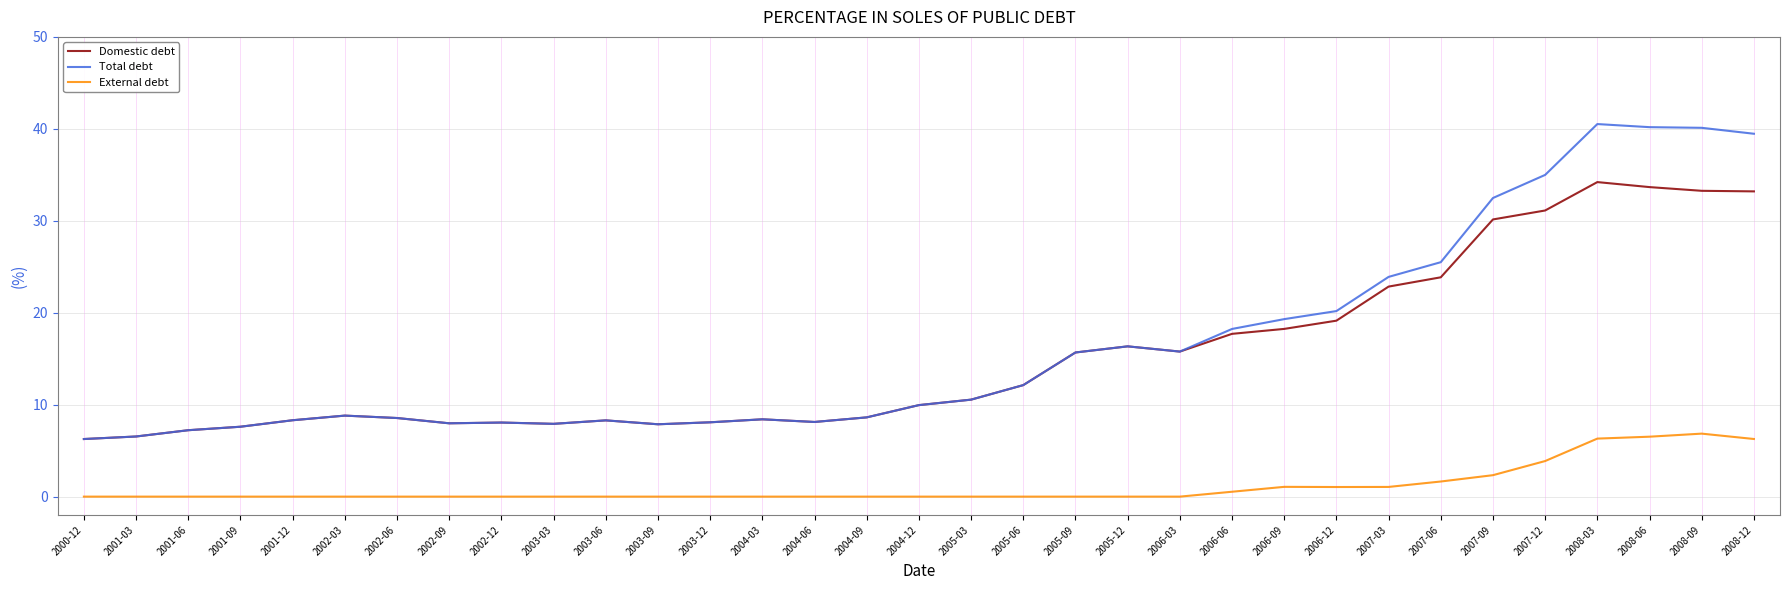

What is the highest value of the Domestic debt series?

34.2